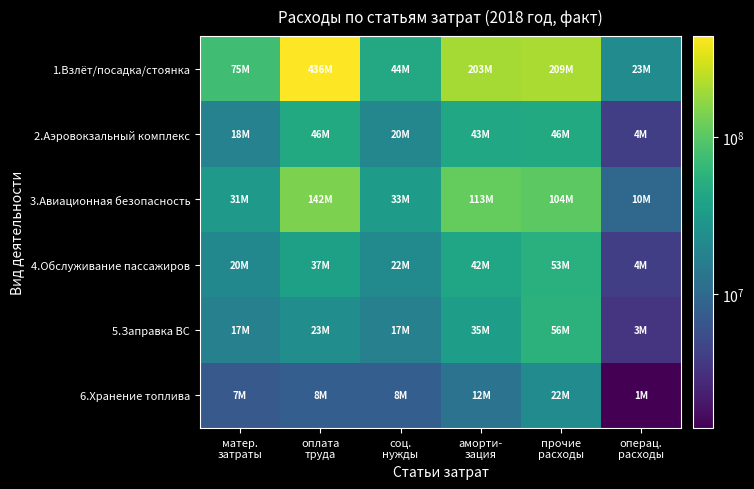

Which series has the largest range (max minus min)?

1.Взлёт/посадка/стоянка